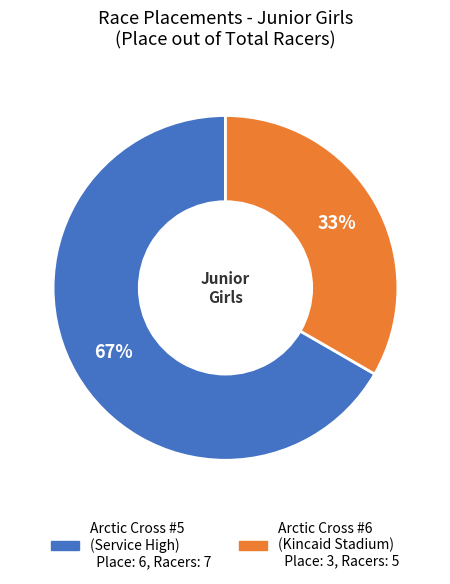

Is there a majority slice in this chart?

Yes